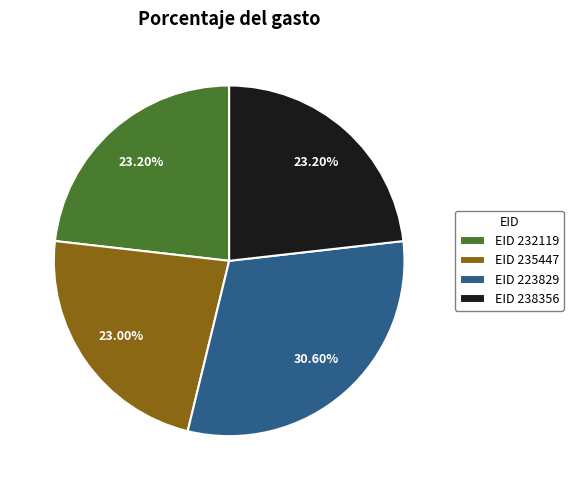

How many slices are in this pie chart?

4